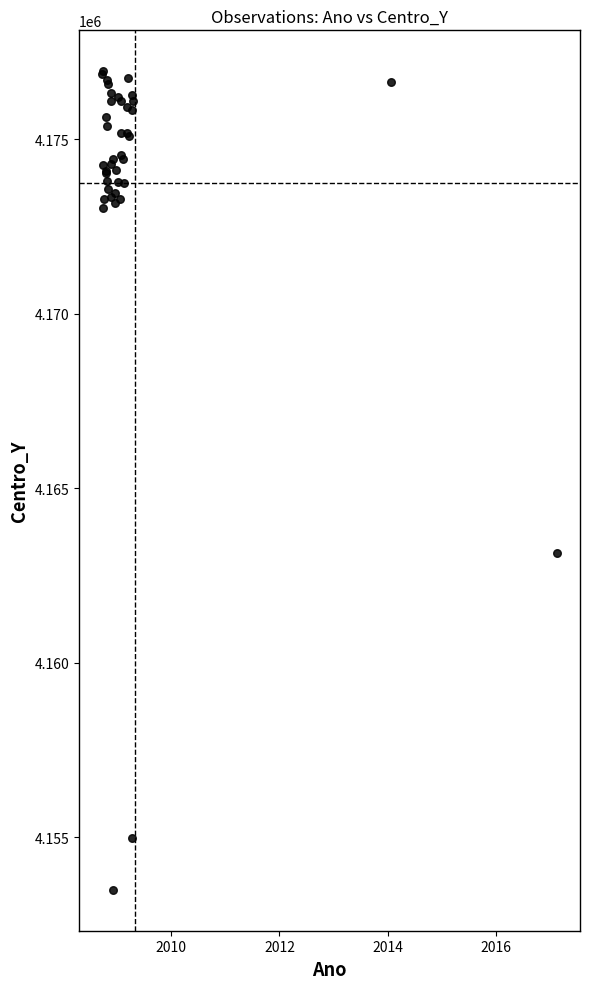

What Y value in the scatter plot is closest to 4165217?

4163137.6